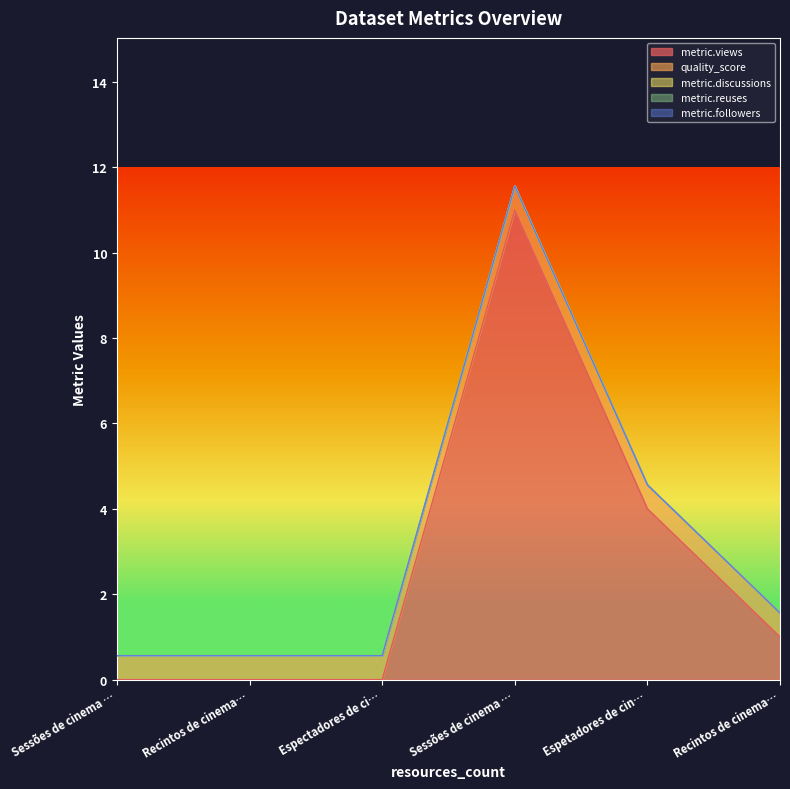

Which series has the widest spread of values?

metric.views